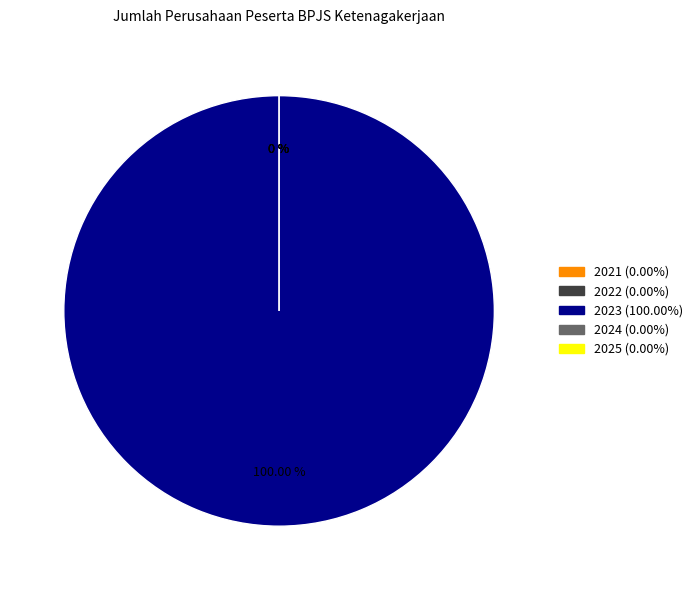

Is it true that 2021 is 0% of the pie?

True